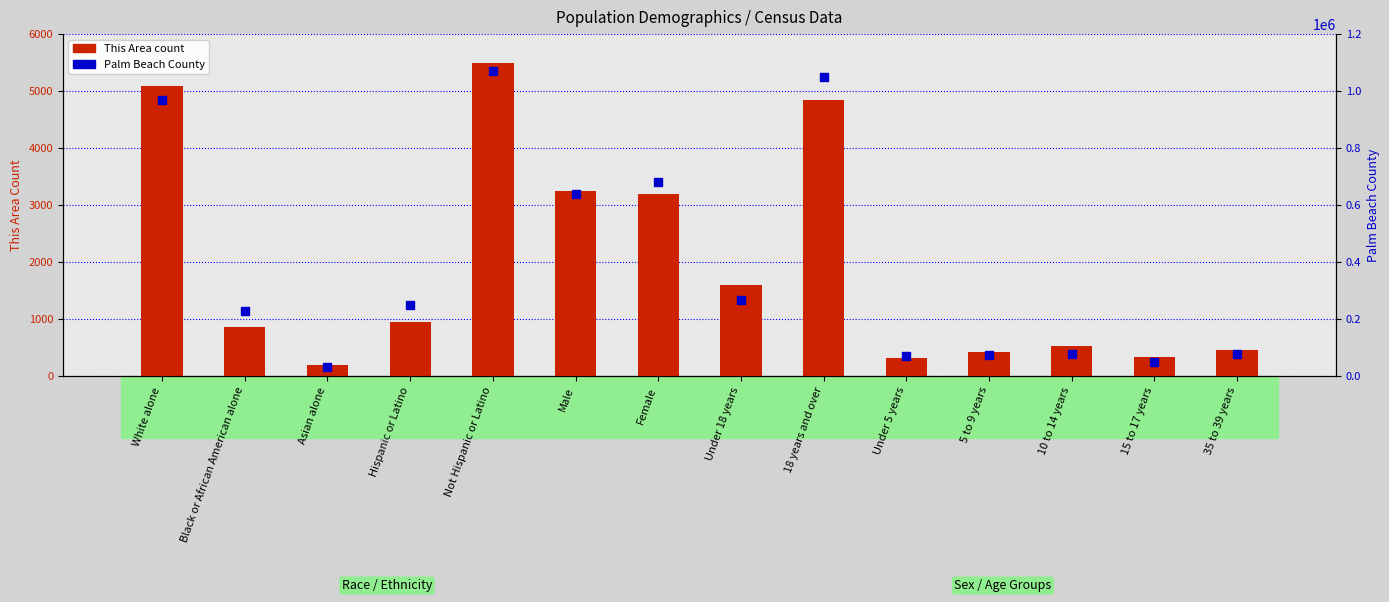

Which series has the largest total across all categories?

Palm Beach County